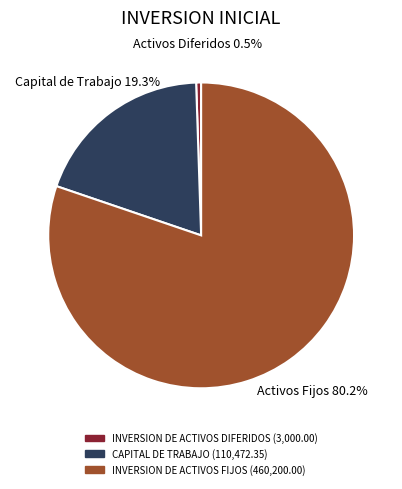

What is the largest slice in the pie chart?

INVERSION DE ACTIVOS FIJOS